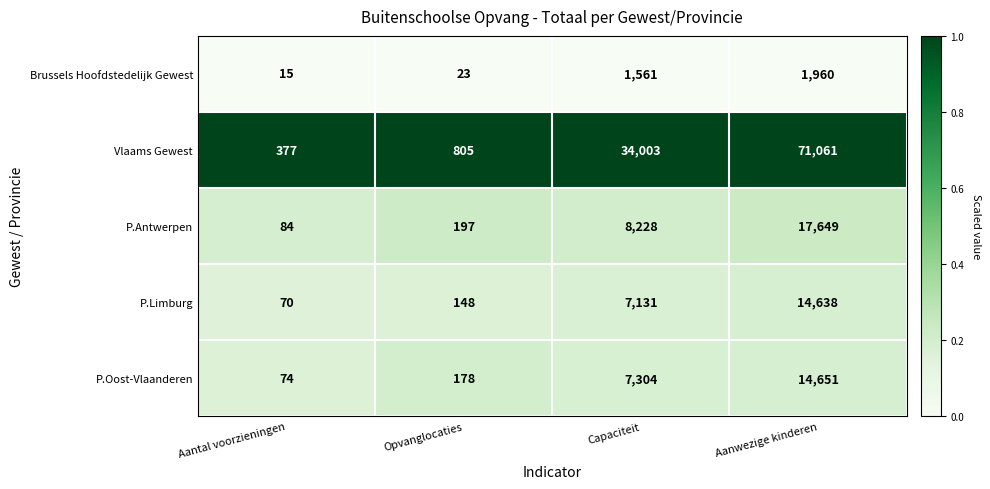

Which series has the largest total across all categories?

Vlaams Gewest